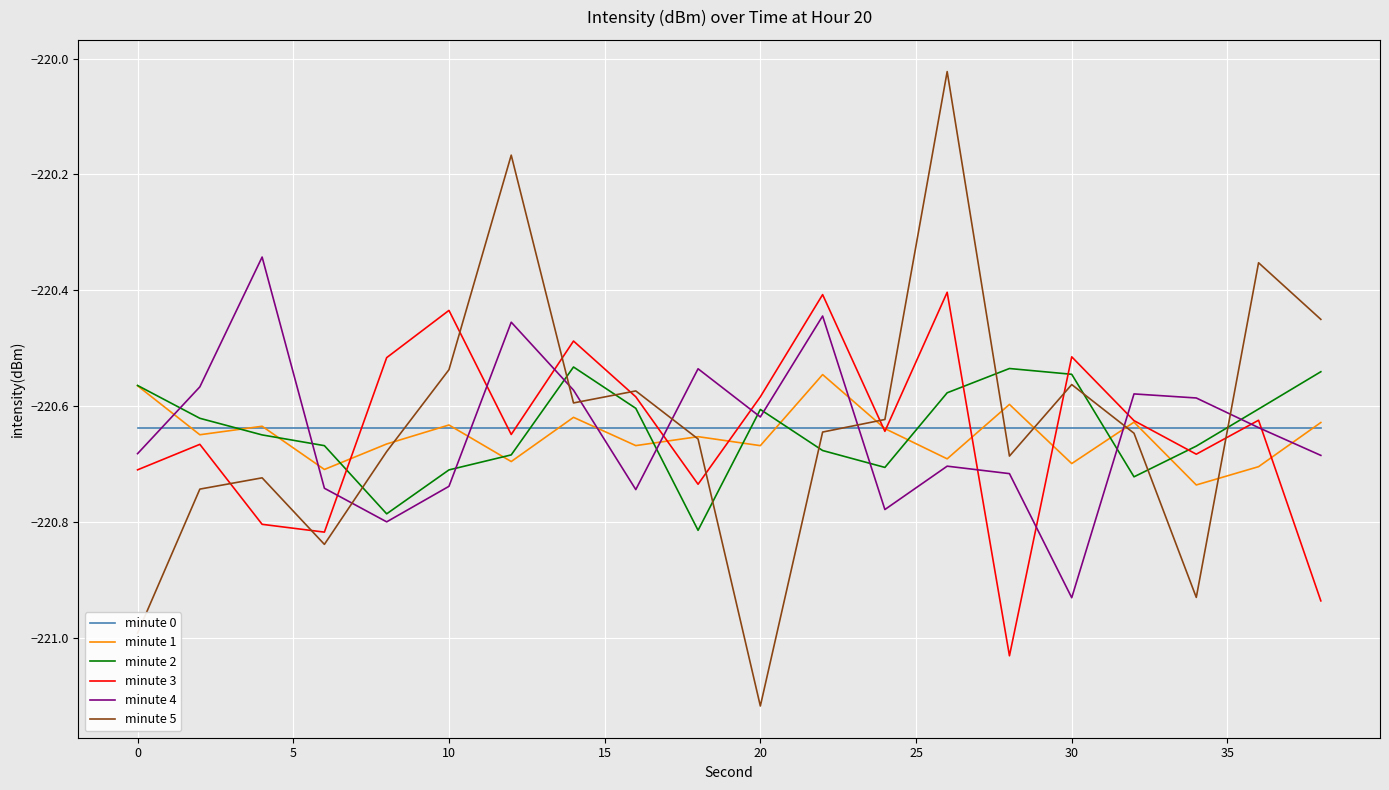

What is the sum of all minute 3 values?

-4412.9